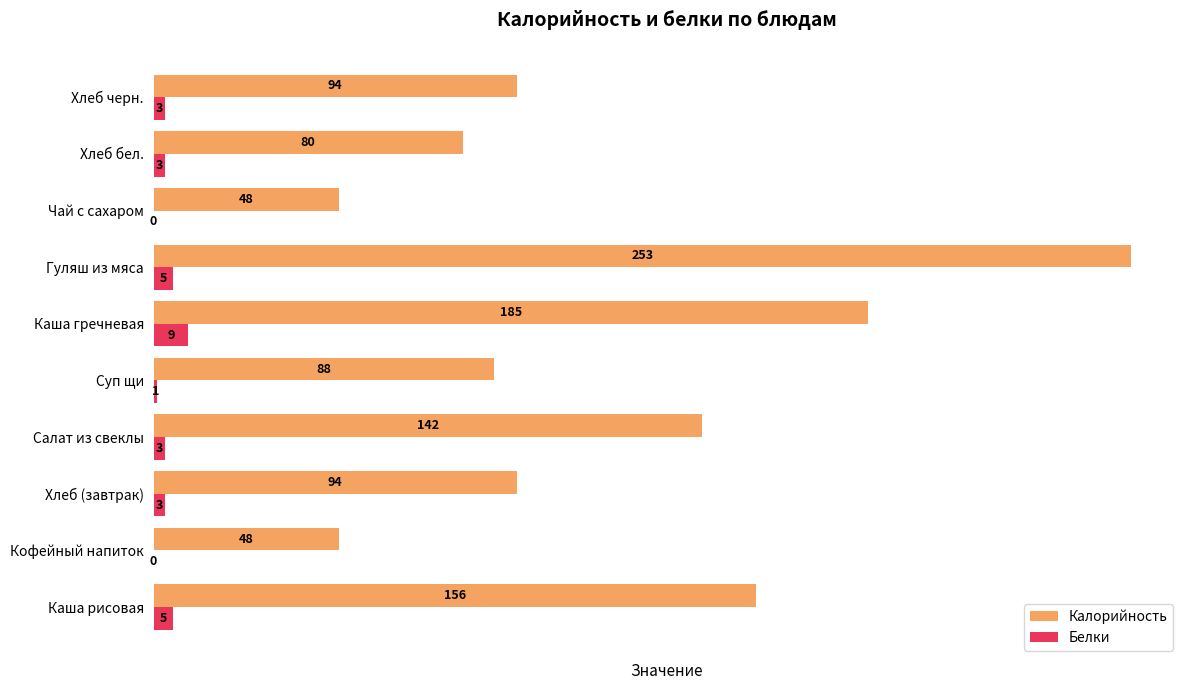

What is the total value across all series at Суп щи?

89